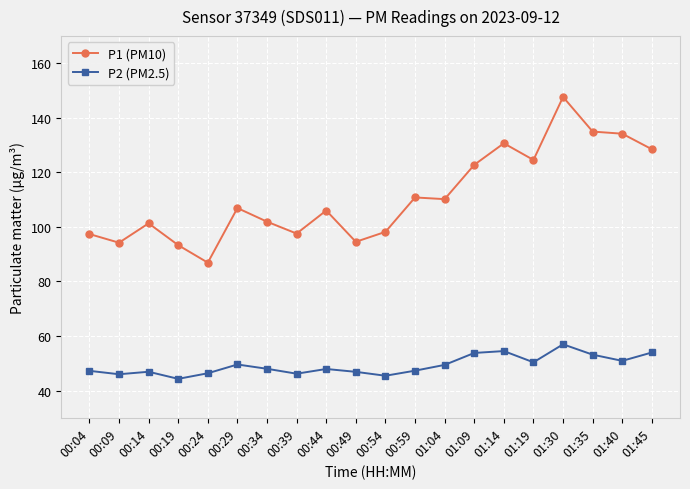

At which category does the chart reach its minimum across all series?

00:19